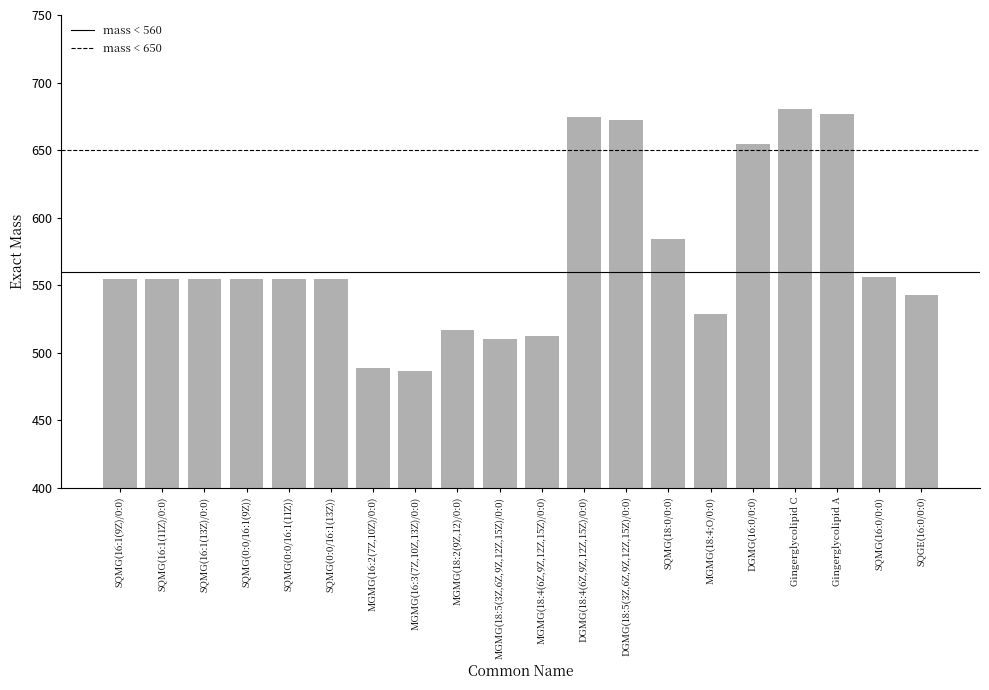

The chart shows a value of 200.8 at SQMG(16:1(9Z)/0:0). True or false?

False